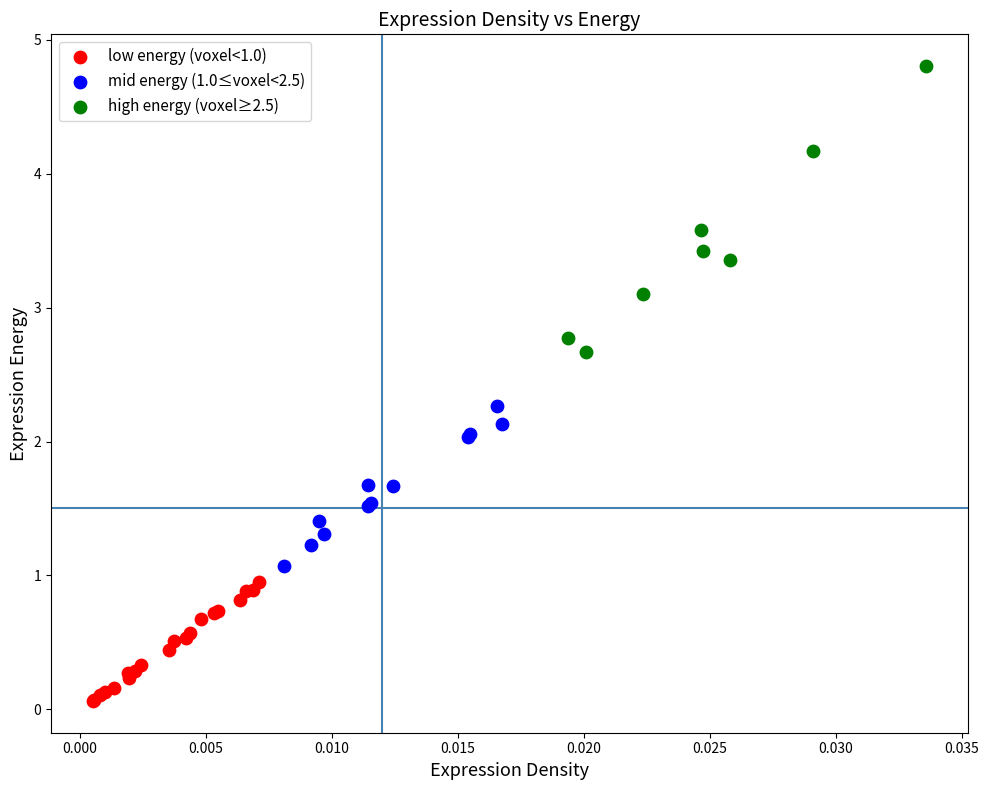

Which series reaches the minimum Y coordinate?

low energy (voxel<1.0)